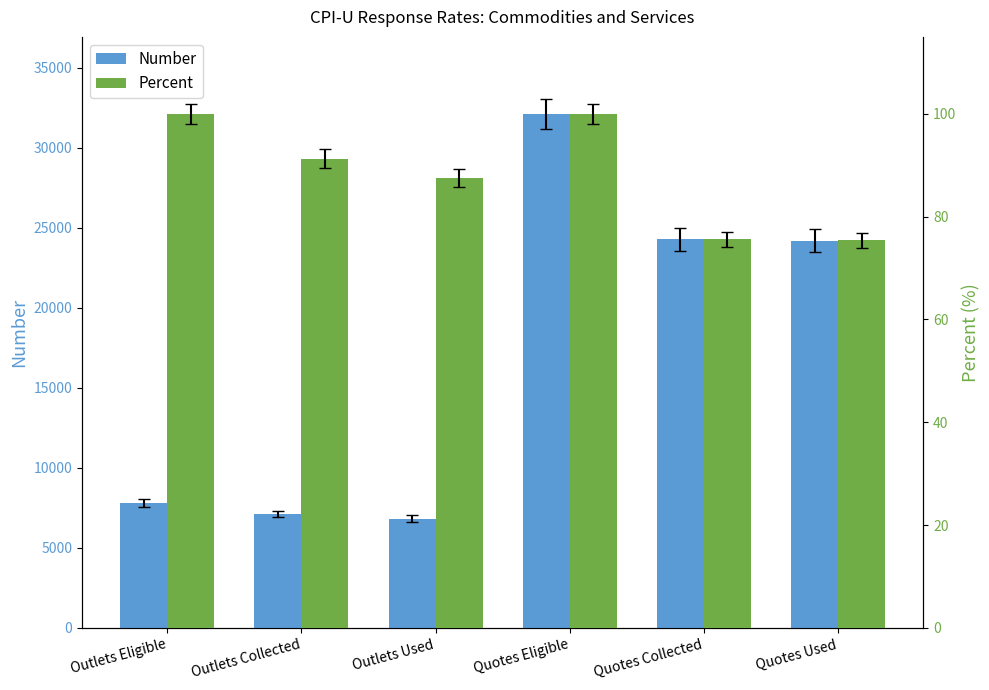

Is it true that Number equals 24196.0 at Quotes Used?

True